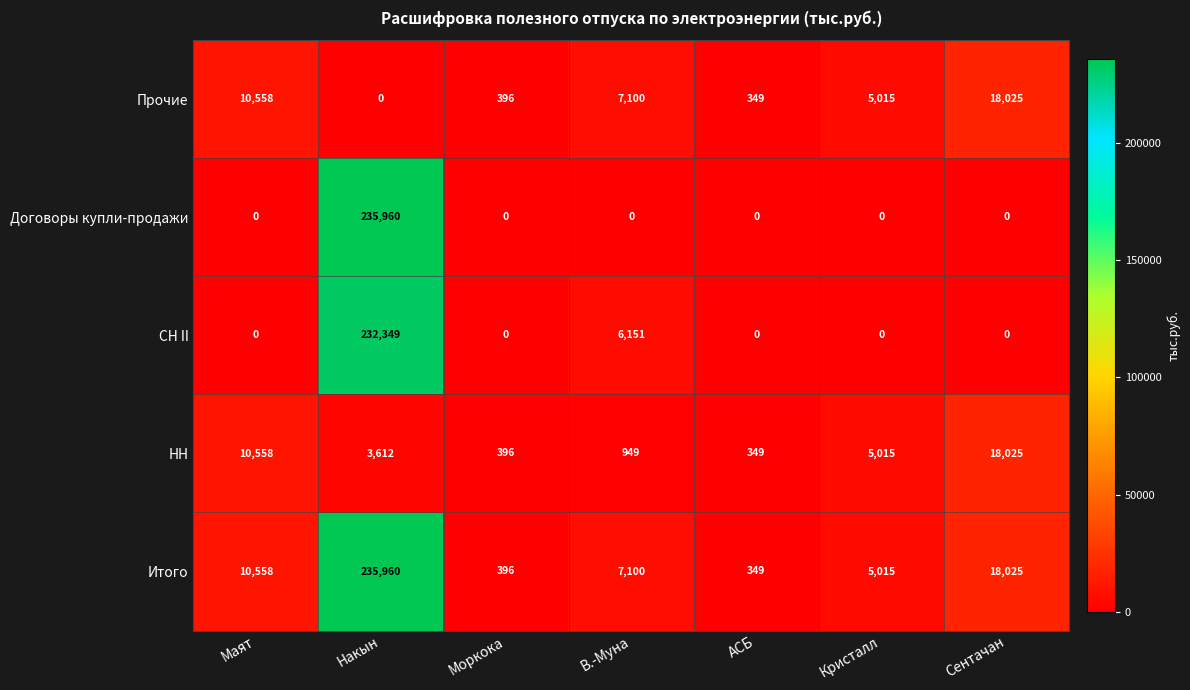

Is it true that Итого equals 162637 at Накын?

False